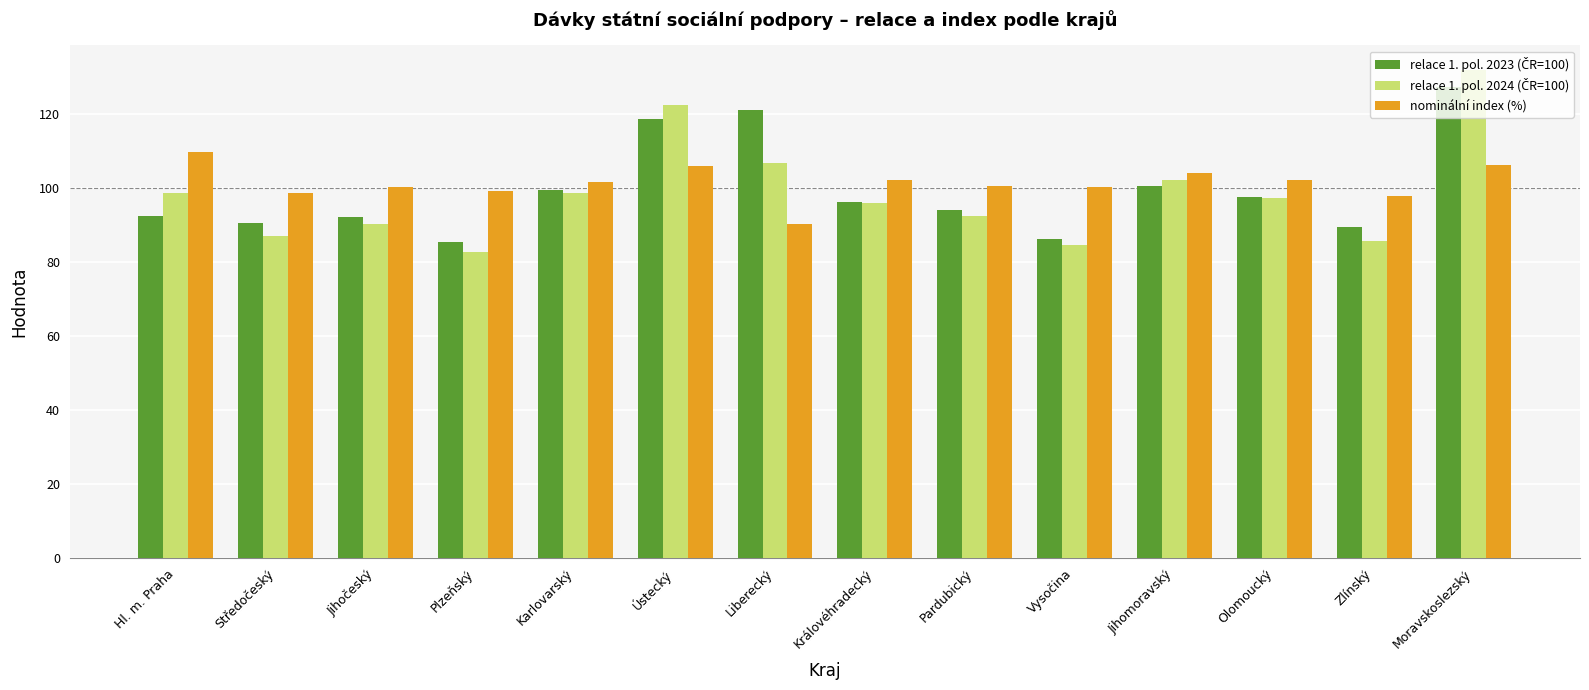

How many data points does each series have?

14